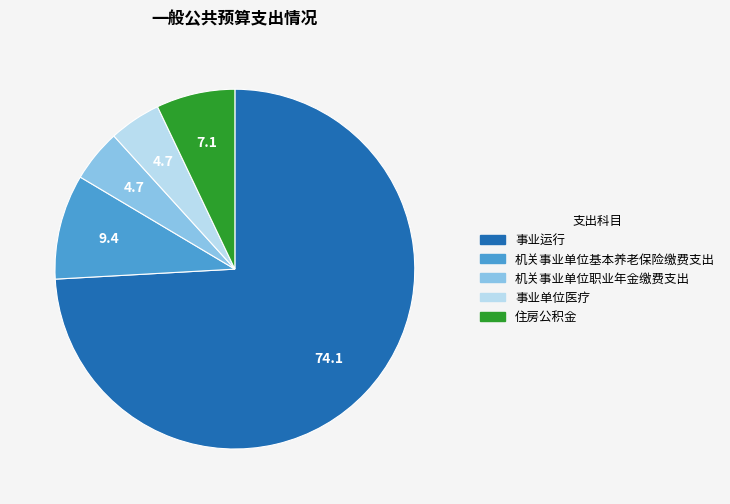

Which slice is the largest?

事业运行